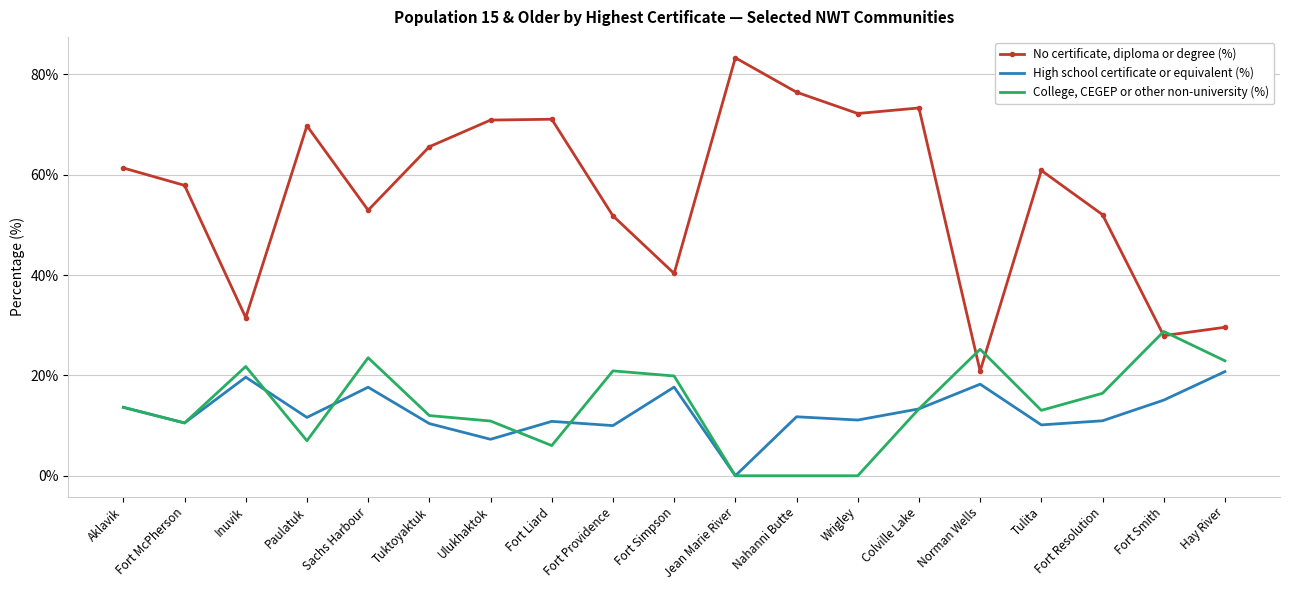

True or false: No certificate, diploma or degree (%) and High school certificate or equivalent (%) cross at least once.

False